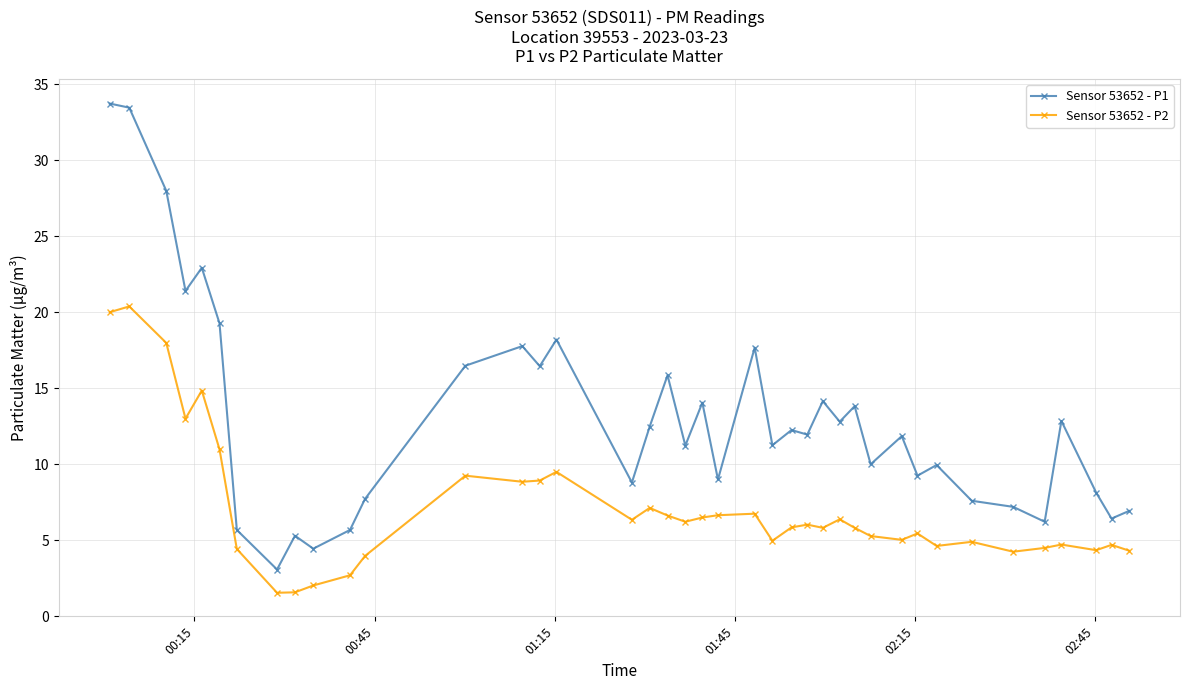

Which series has the widest spread of values?

Sensor 53652 - P1